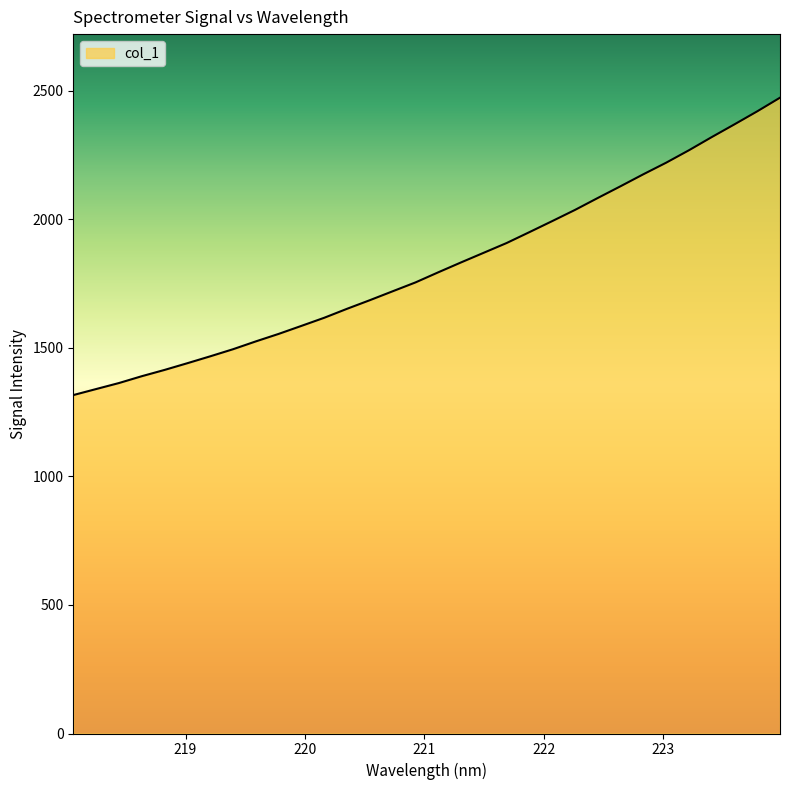

What is the difference between the maximum and second lowest values?

1133.5